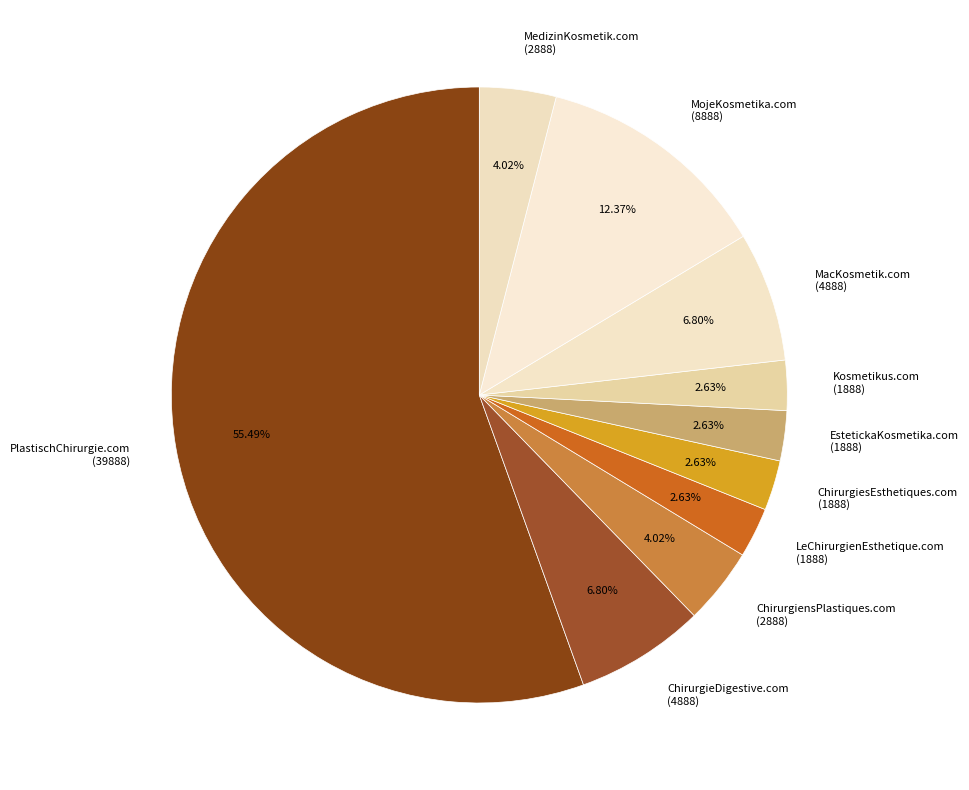

Between ChirurgieDigestive.com (4888) and MedizinKosmetik.com (2888), which is larger?

ChirurgieDigestive.com (4888)